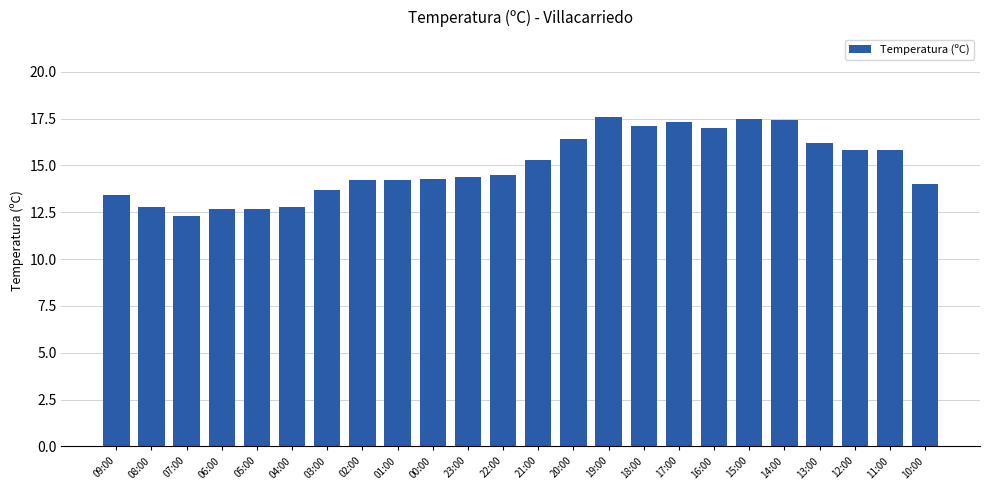

What is the greatest value displayed?

17.6